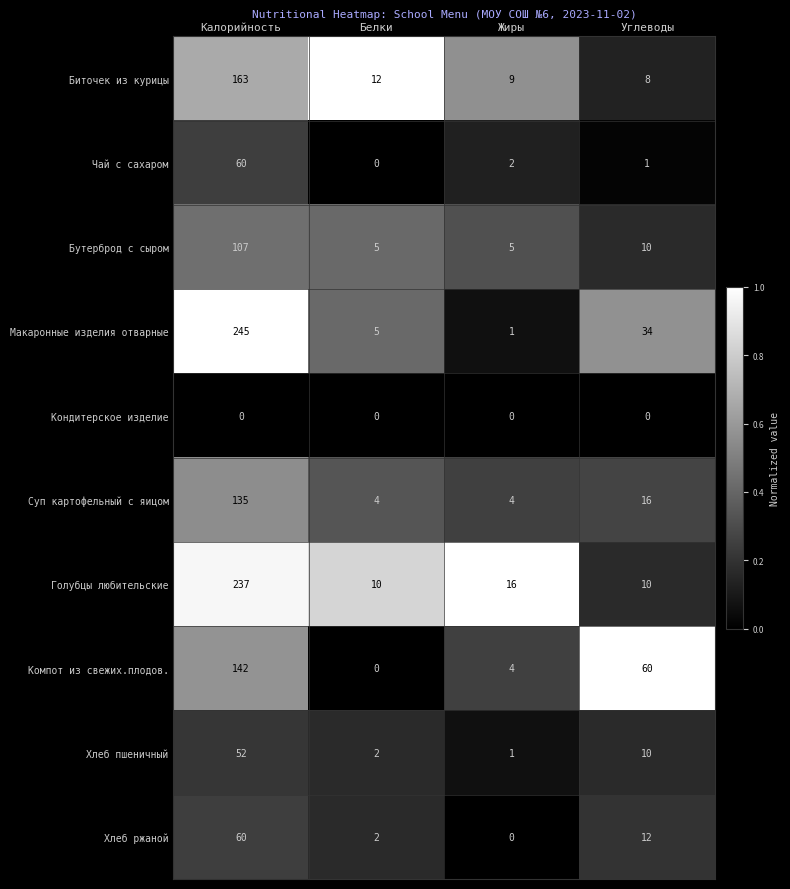

Which series has the largest total across all categories?

Макаронные изделия отварные